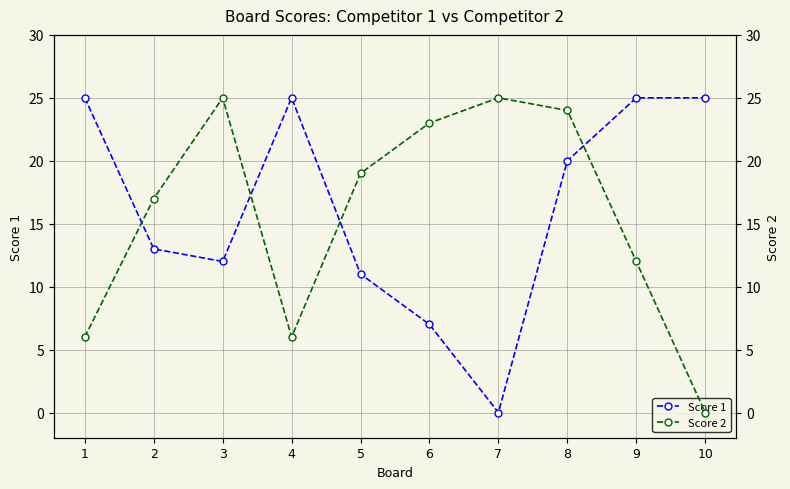

Rank the categories by Score 1 value from lowest to highest.

7, 6, 5, 3, 2, 8, 1, 4, 9, 10